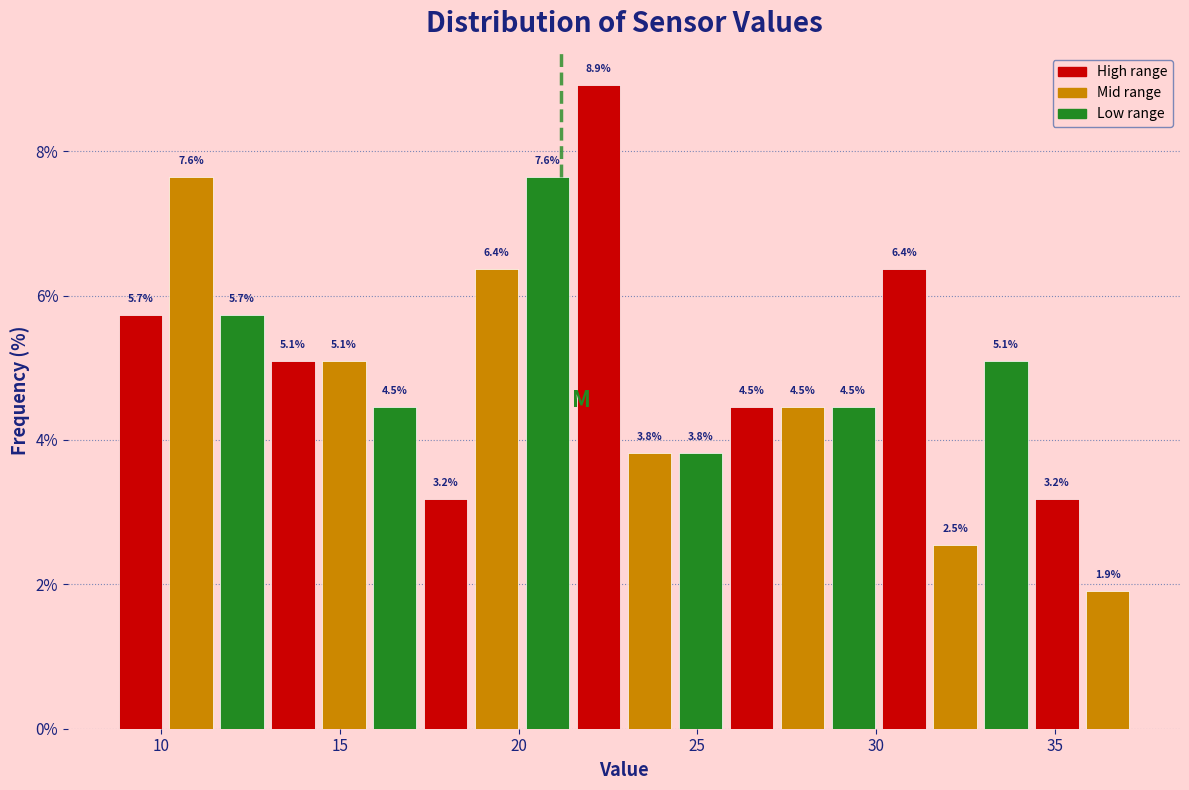

Read against the x-axis, roughly where is the centre of the tallest bar?

22.0